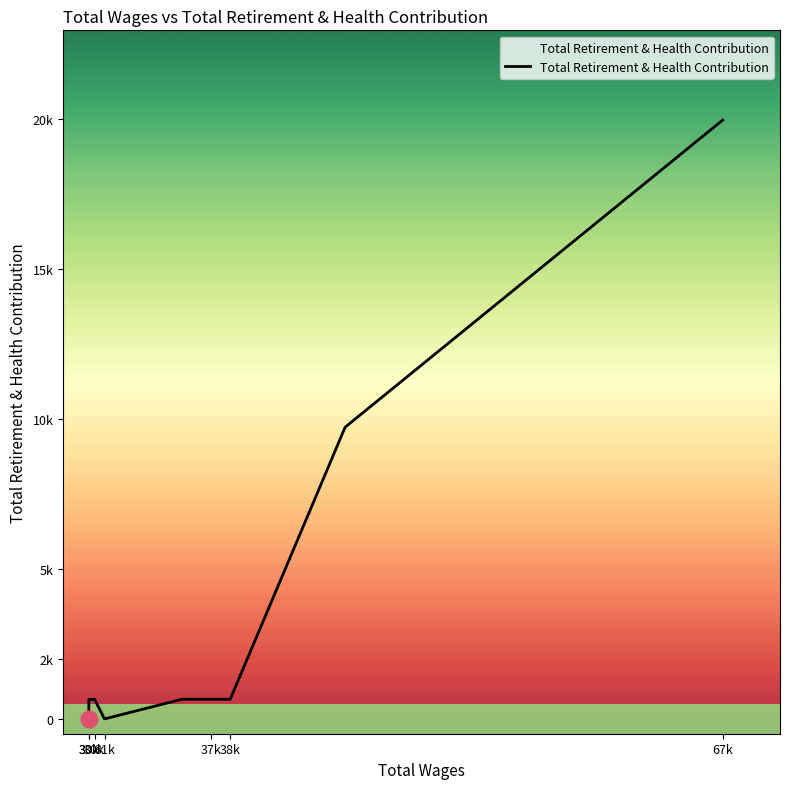

Rank the categories by value from lowest to highest.

31203.0, 31153.0, 30240.0, 30240.0, 30240.0, 38560.0, 37998.0, 37434.0, 35718.0, 30576.0, 30240.0, 45323.0, 67537.0